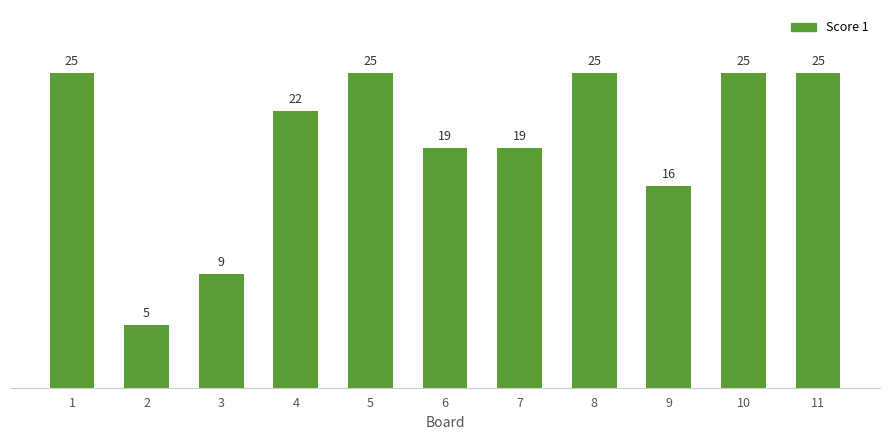

Reading left to right, what are all the values shown in this chart?

1=25	2=5	3=9	4=22	5=25	6=19	7=19	8=25	9=16	10=25	11=25